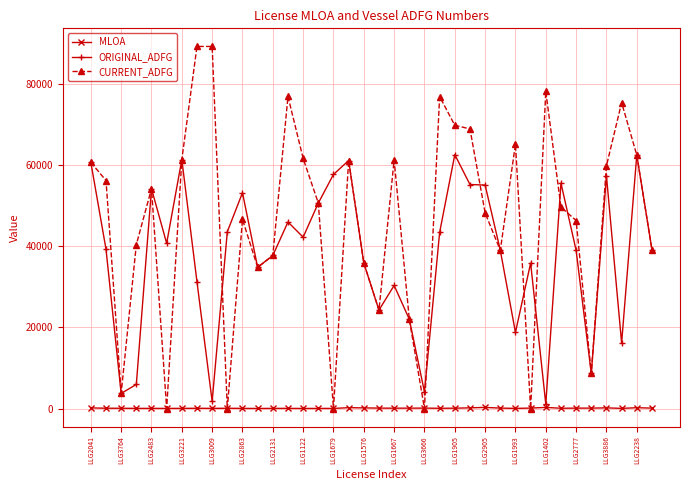

Which series has the largest range (max minus min)?

CURRENT_ADFG